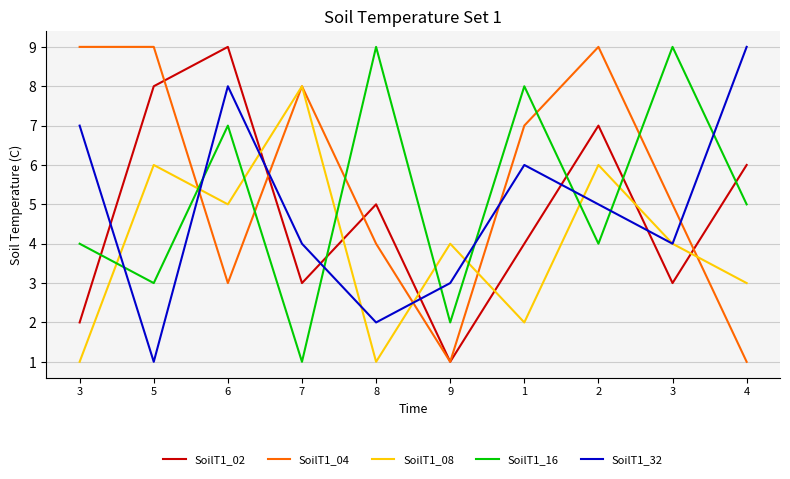

What are all the series names shown in the legend?

SoilT1_02, SoilT1_04, SoilT1_08, SoilT1_16, SoilT1_32